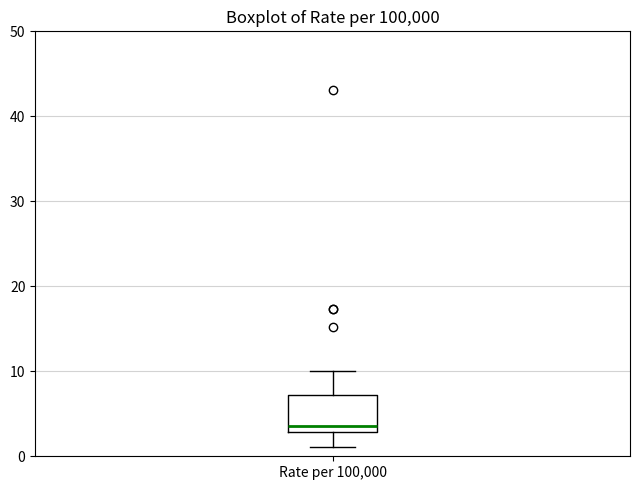

Transcribe this box plot: give where the median line is, the range the box spans, and where the two whiskers end, as read against the y-axis. The values are not printed on the chart, so give them approximately, as read against the axis.

median 4, box 3 to 7, whiskers 1 to 10